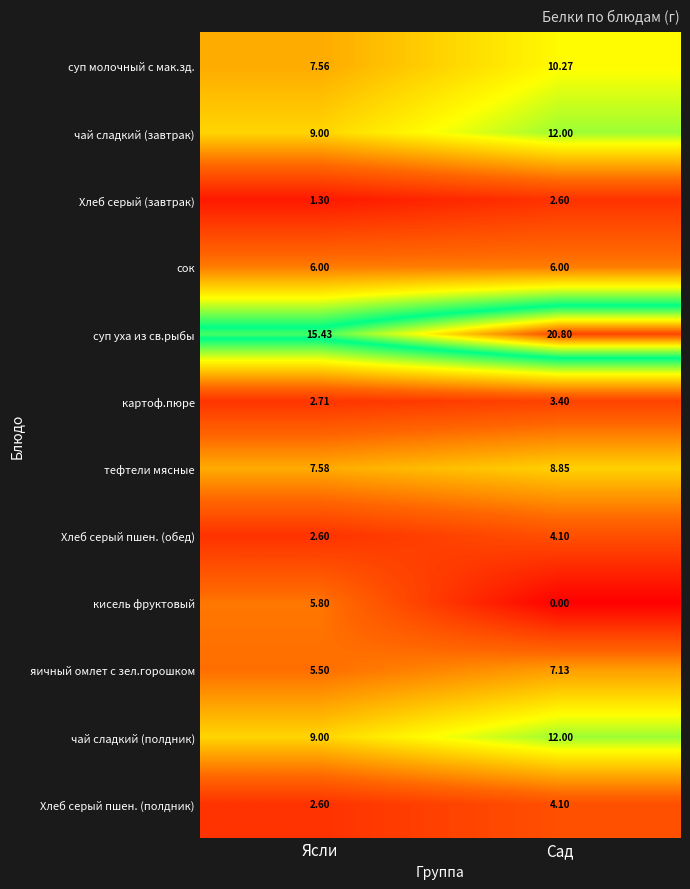

At how many categories does at least one series exceed 5?

2